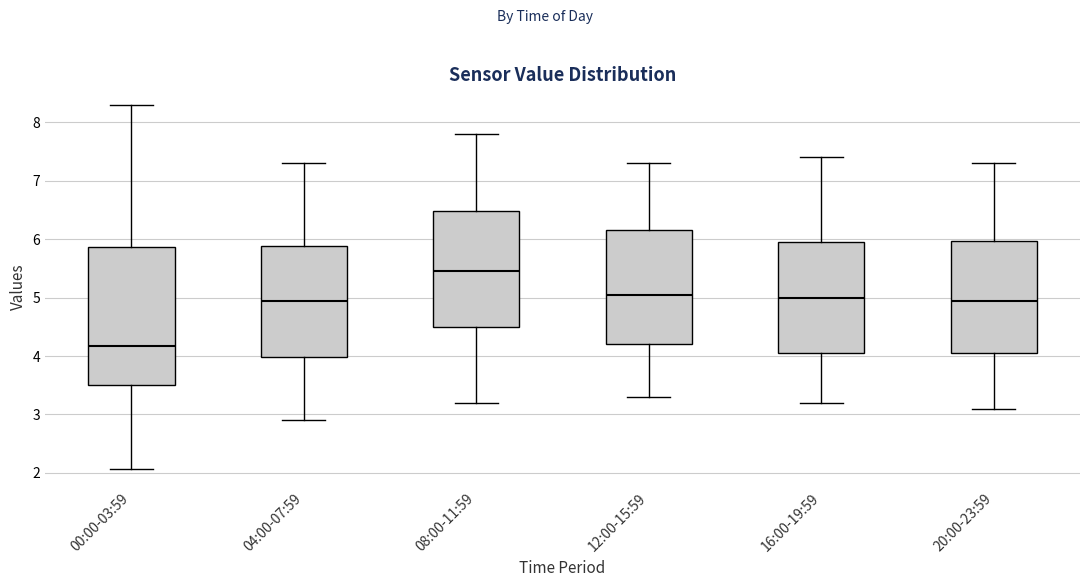

Reading left to right, read every box against the y-axis: the position of its median line, the range the box covers, and the ends of its whiskers. The values are not printed on the chart, so give them approximately, as read against the axis.

00:00-03:59: median 4.2, box 3.5 to 5.9, whiskers 2.1 to 8.3
04:00-07:59: median 5.0, box 4.0 to 5.9, whiskers 2.9 to 7.3
08:00-11:59: median 5.5, box 4.5 to 6.5, whiskers 3.2 to 7.8
12:00-15:59: median 5.1, box 4.2 to 6.2, whiskers 3.3 to 7.3
16:00-19:59: median 5.0, box 4.1 to 6.0, whiskers 3.2 to 7.4
20:00-23:59: median 5.0, box 4.1 to 6.0, whiskers 3.1 to 7.3